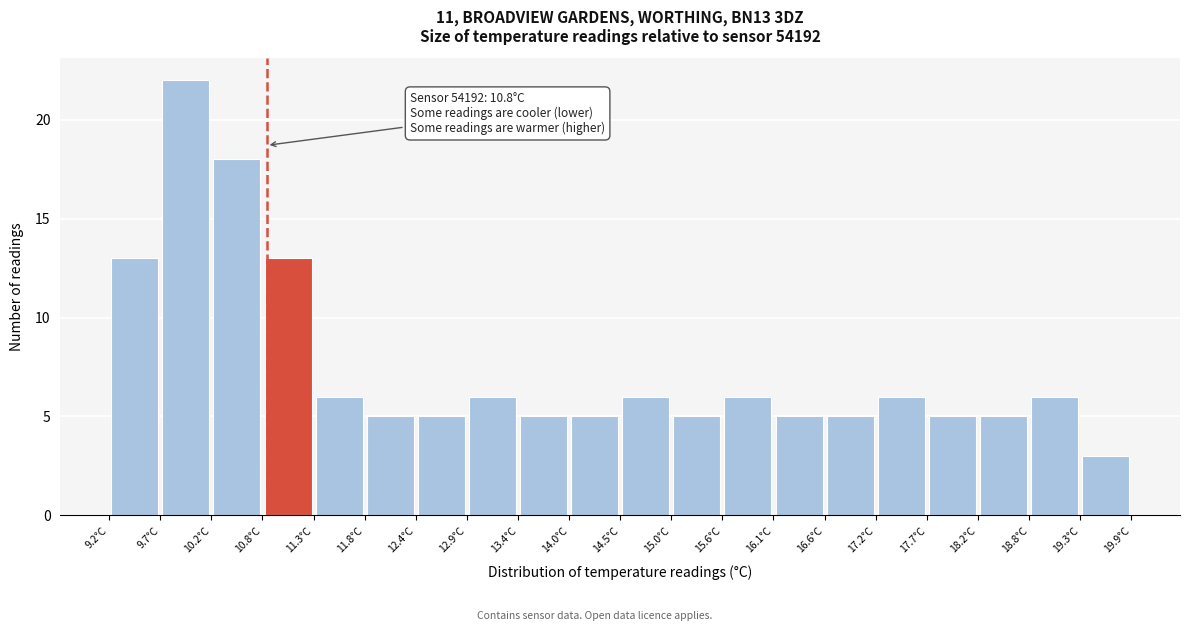

Over which range of the x-axis is the bar tallest?

9.7 to 10.2